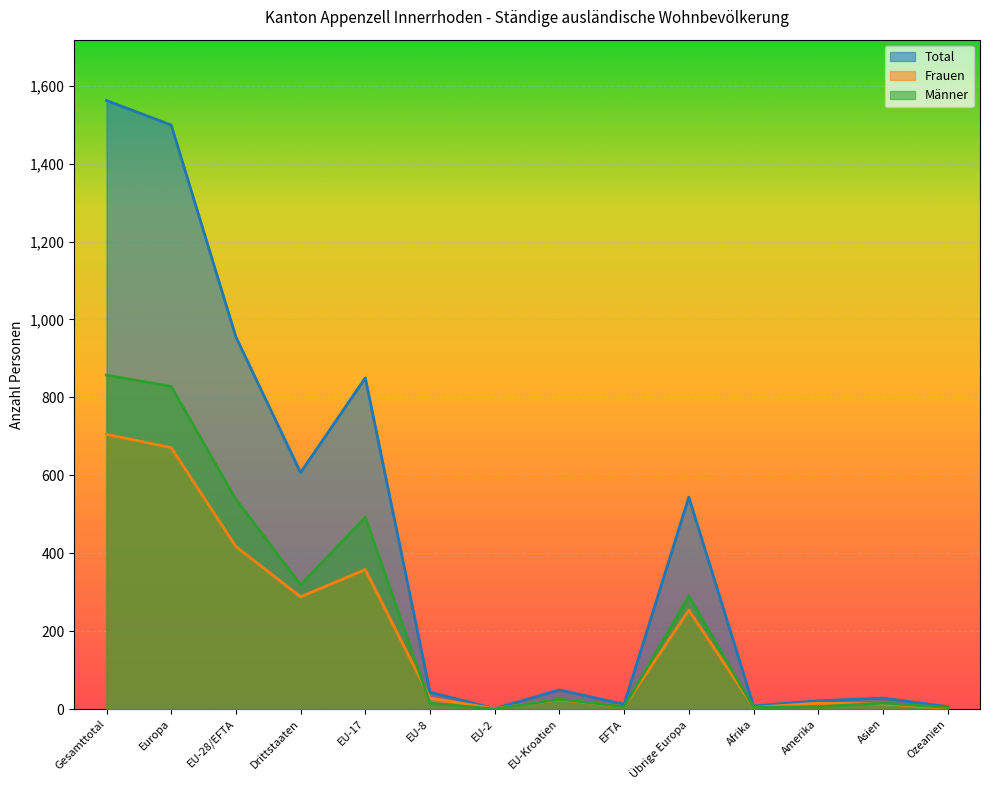

What is the greatest value displayed?

1562